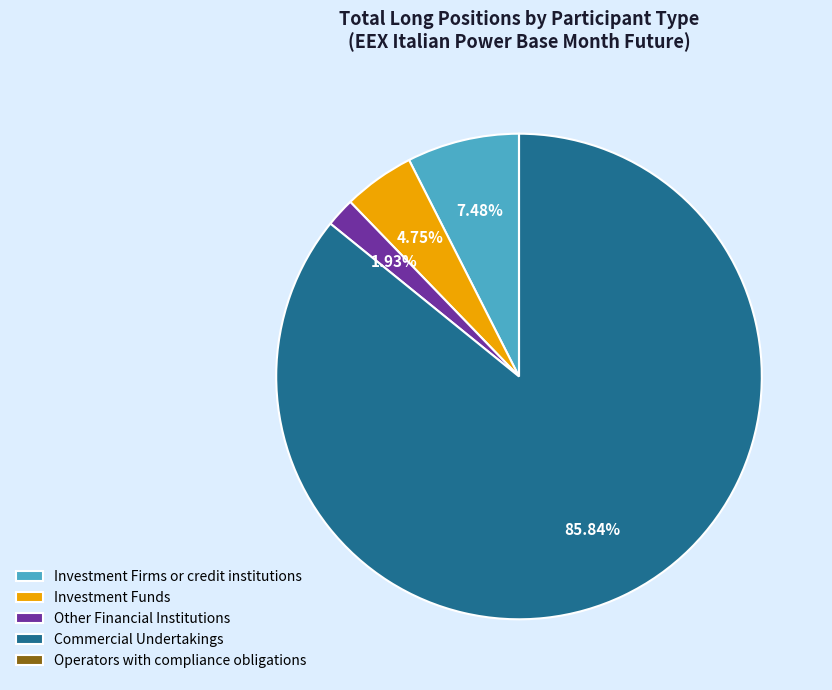

Which category has the biggest portion of the pie?

Commercial Undertakings